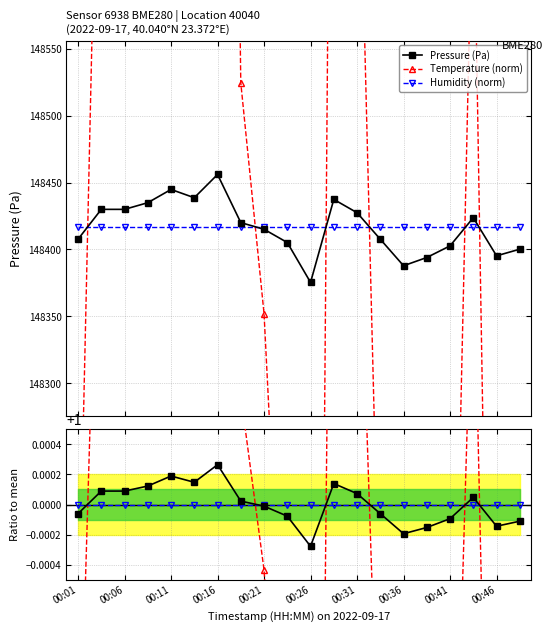

True or false: Temperature (norm) and Temperature intersect in this chart.

False